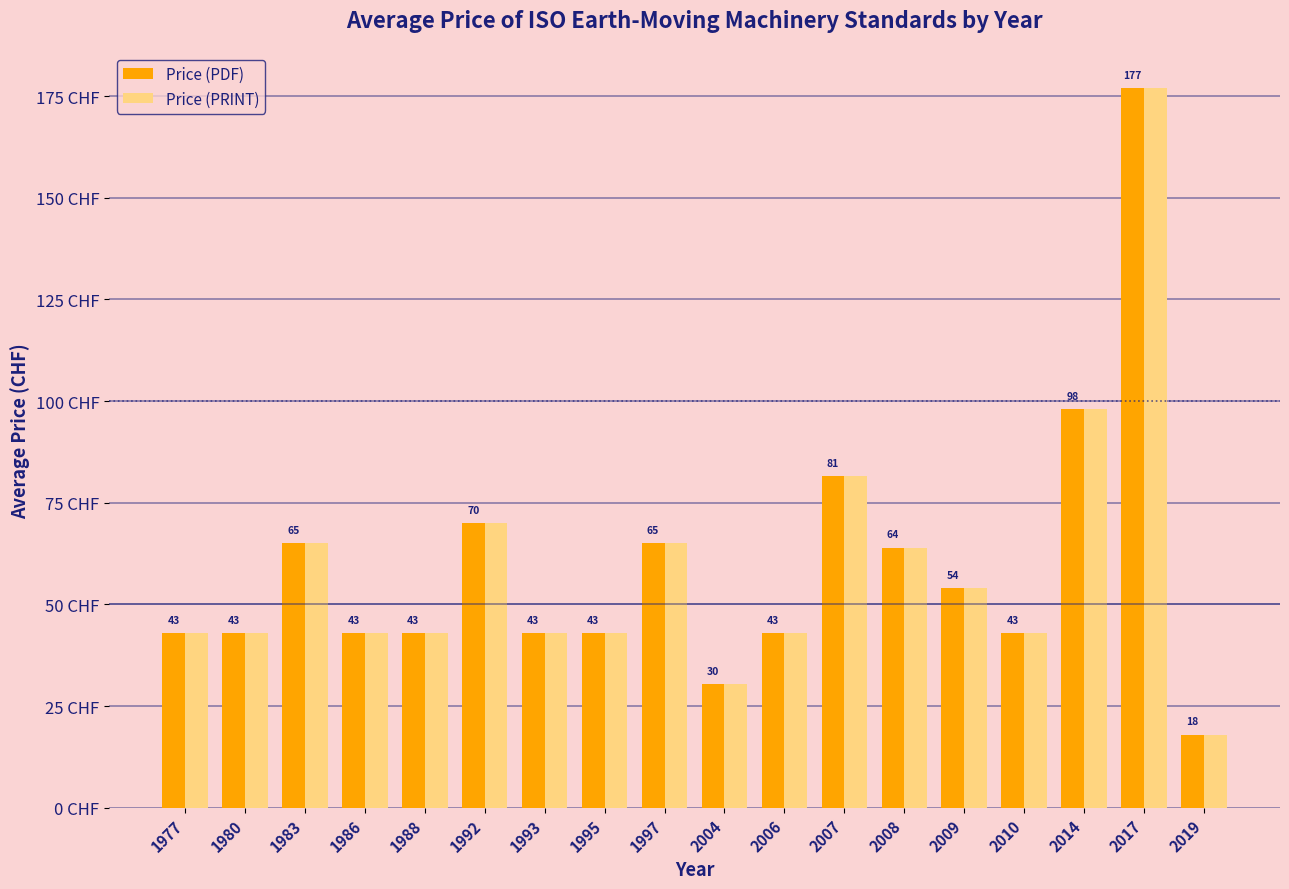

Is the value of Price (PRINT) at 2007 greater than the value of Price (PDF) at 2019?

Yes